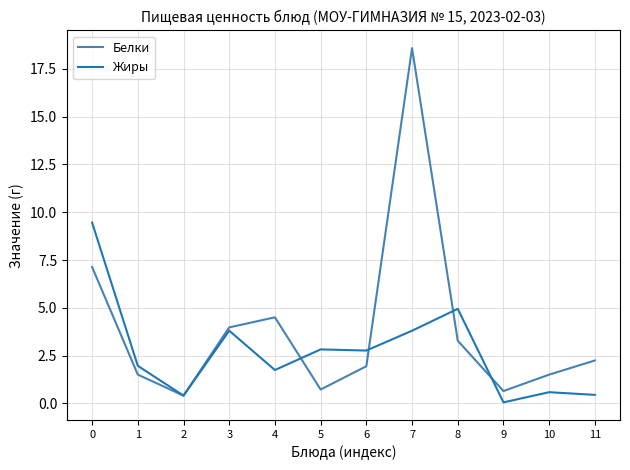

Is this an area chart (filled region under the line)?

No